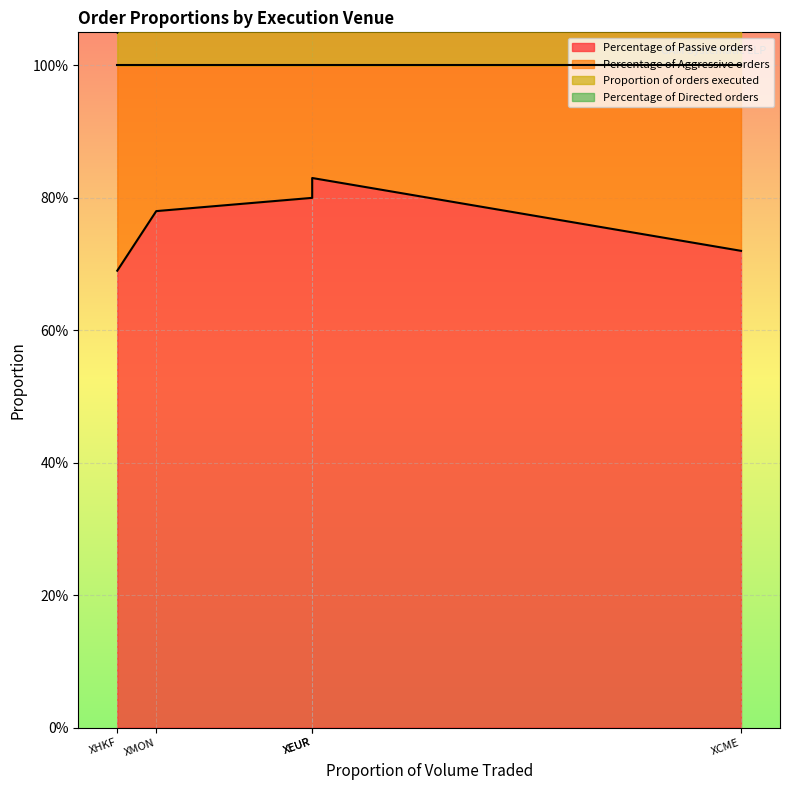

What is the sum of the Percentage of Passive orders values at XHKF and XEUR?

1.5